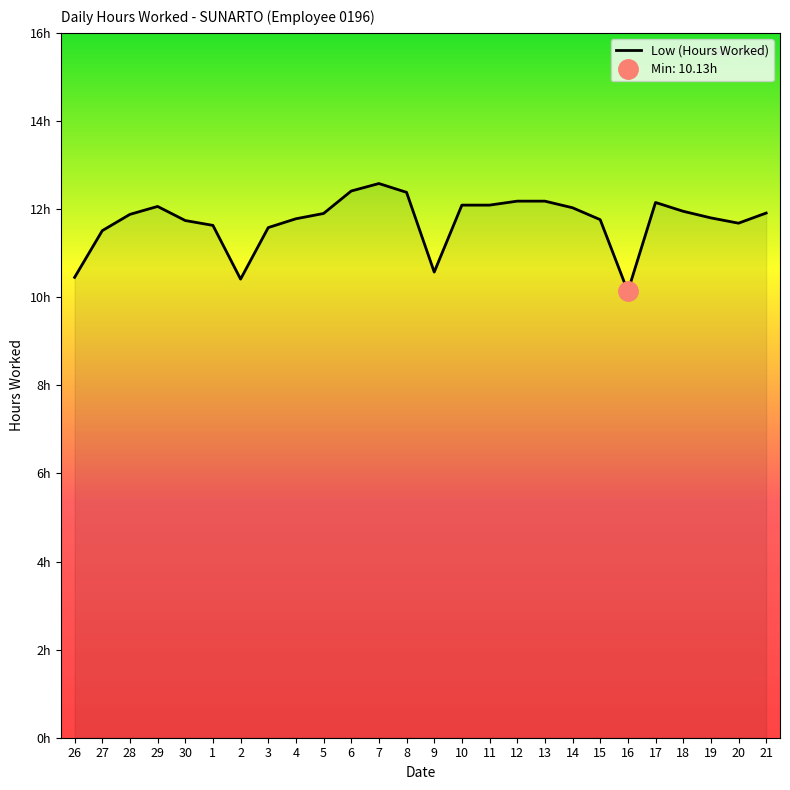

Does the chart have visible grid lines?

No